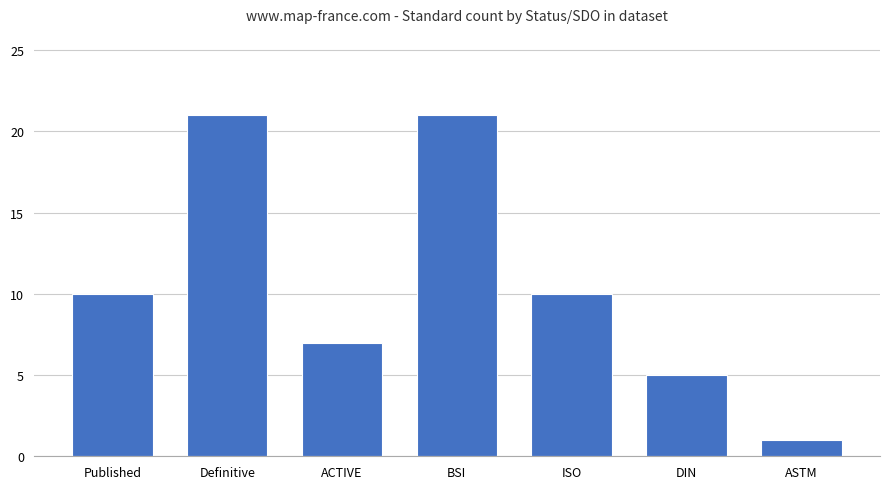

Reading left to right, what are all the values shown in this chart?

Published=10	Definitive=21	ACTIVE=7	BSI=21	ISO=10	DIN=5	ASTM=1